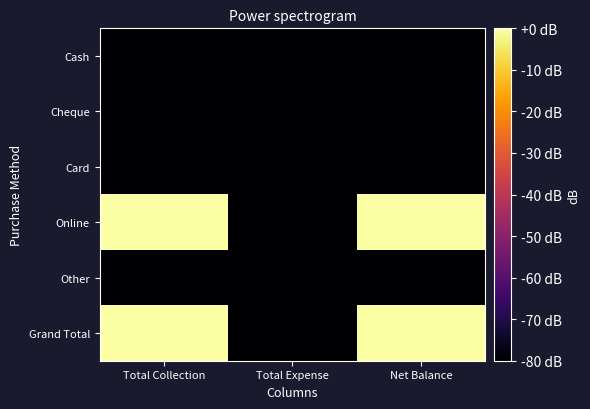

At Total Collection, list the series in order from smallest to largest.

Cash, Cheque, Card, Other, Online, Grand Total